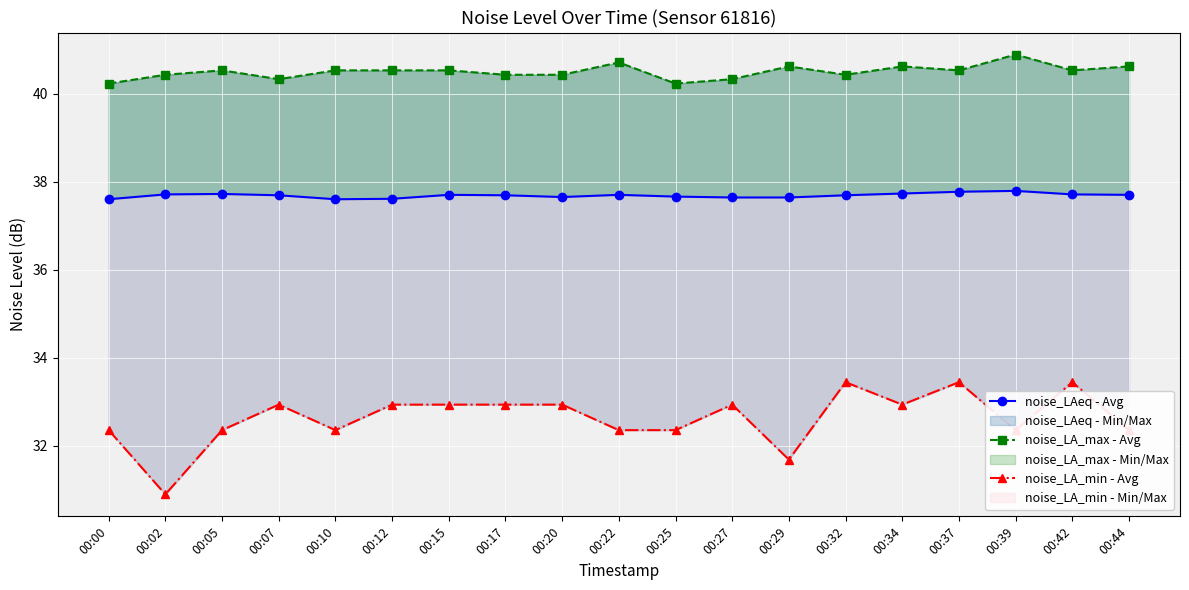

What is the lowest value of the noise_LA_max - Avg series?

40.2